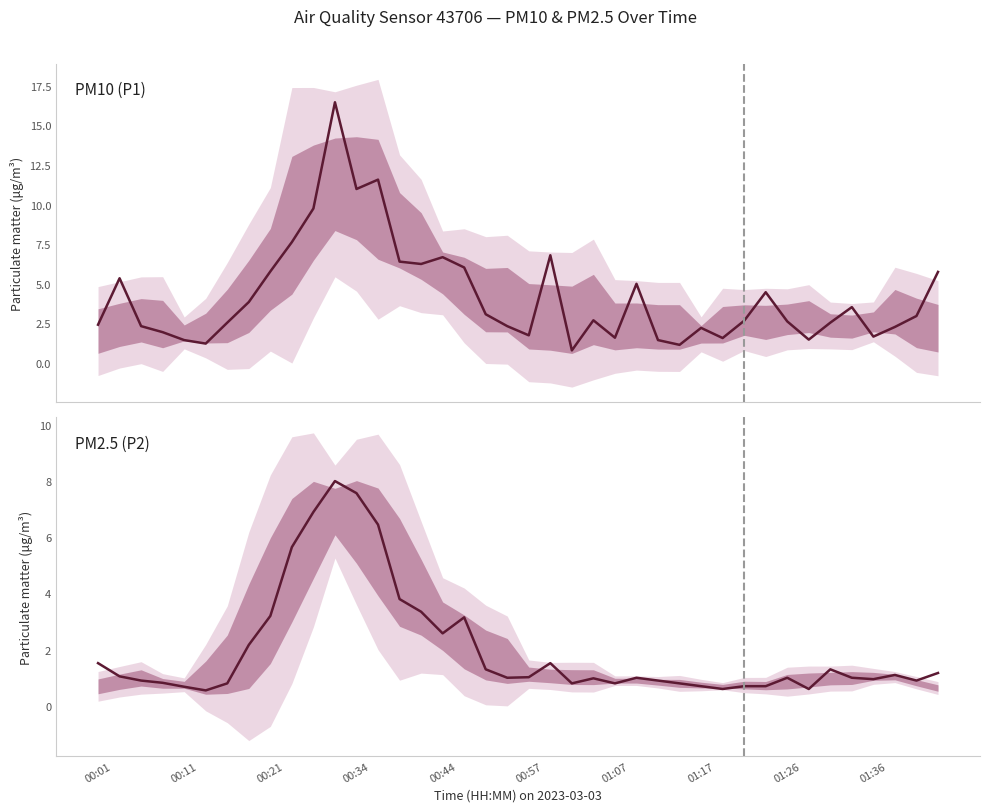

The PM2.5 (P2) series shows 0.6 at 33. True or false?

True